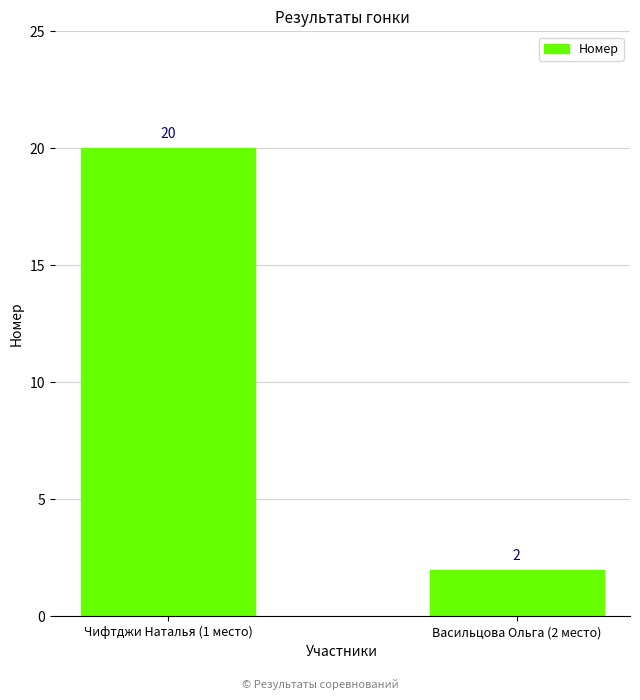

True or false: the data shows 33 at Чифтджи Наталья (1 место).

False